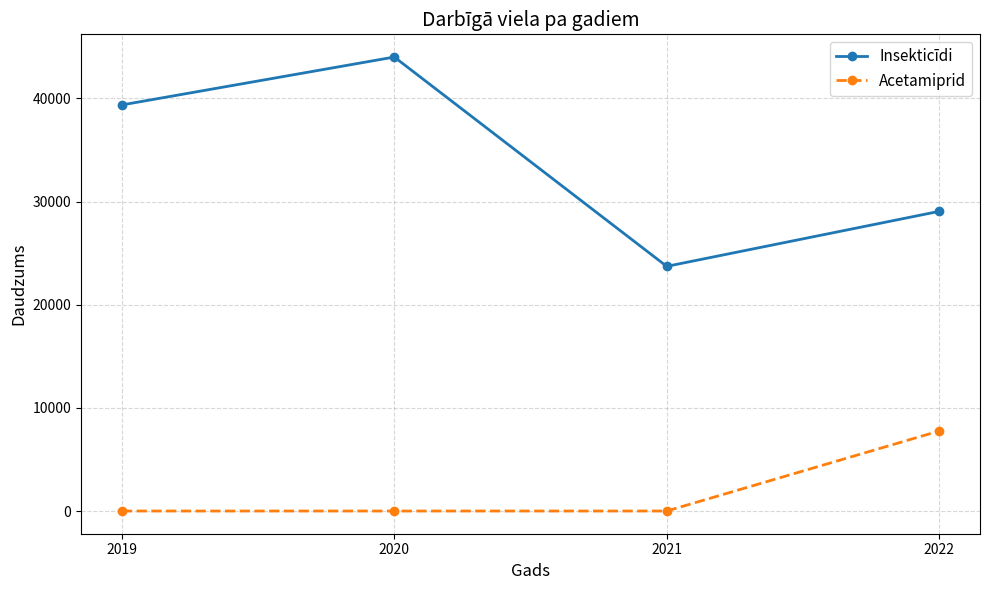

At 2020, list the series in order from smallest to largest.

Acetamiprid, Insekticīdi